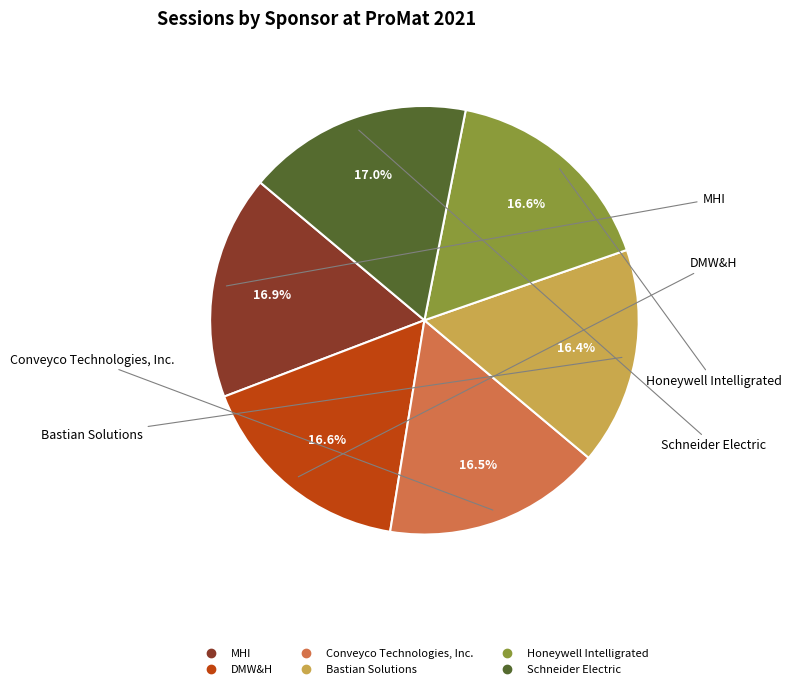

Does Schneider Electric account for over 50% of the chart?

No